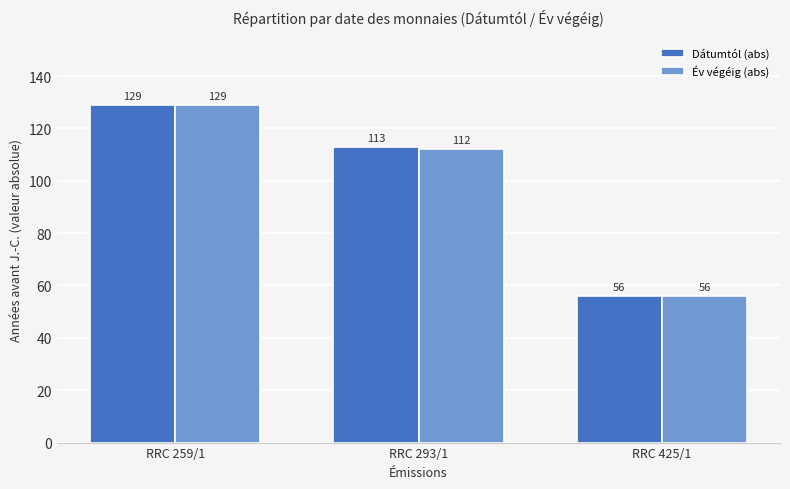

Where is Dátumtól (abs) nearest to the value 92?

RRC 293/1